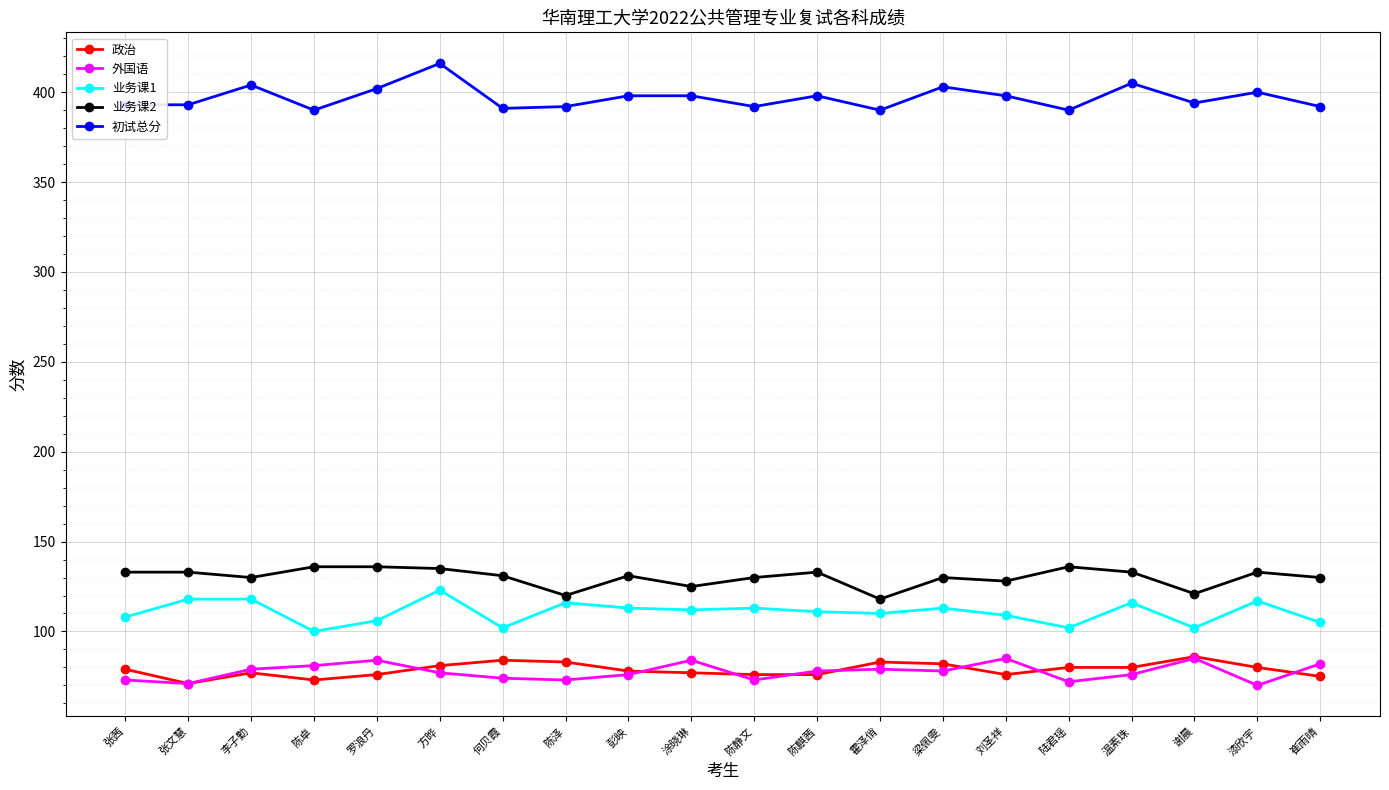

What position from the right is 张文慧?

19